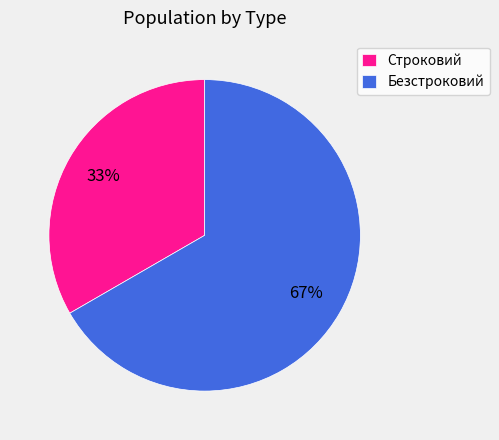

Is it true that Строковий is 33% of the pie?

True